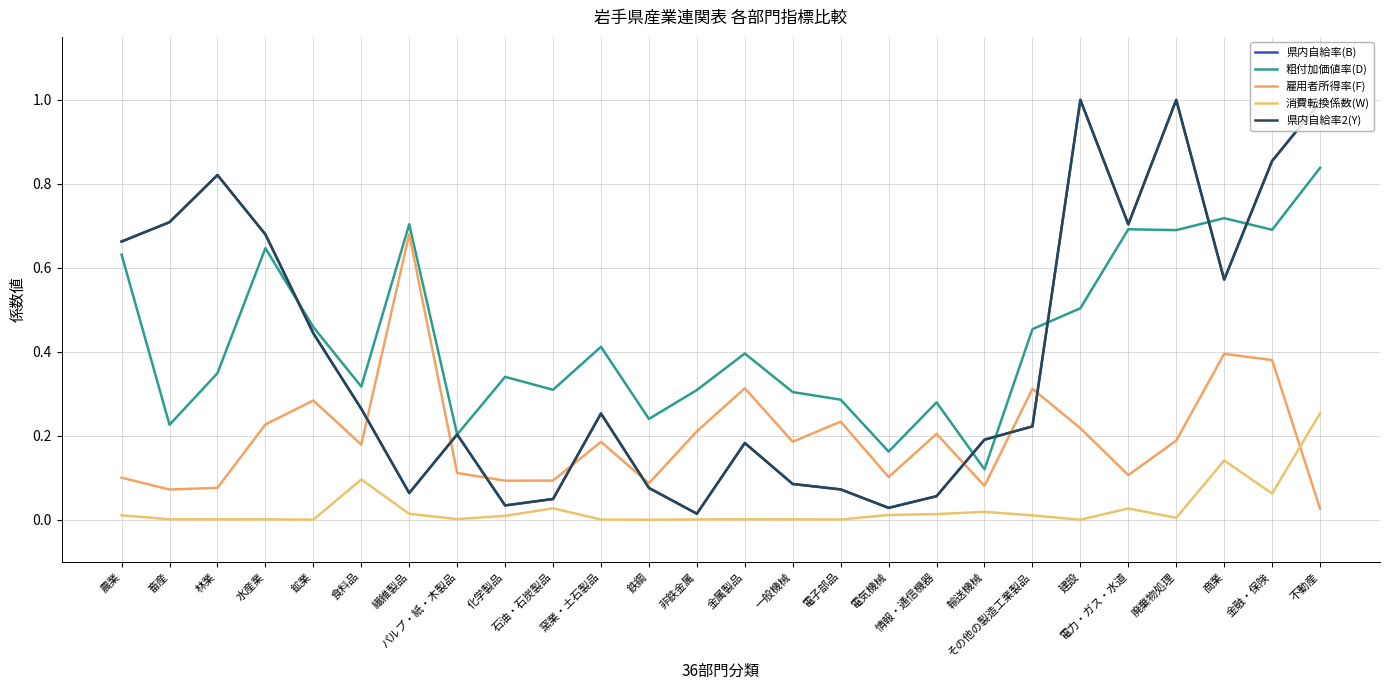

True or false: 県内自給率(B) and 消費転換係数(W) cross at least once.

False